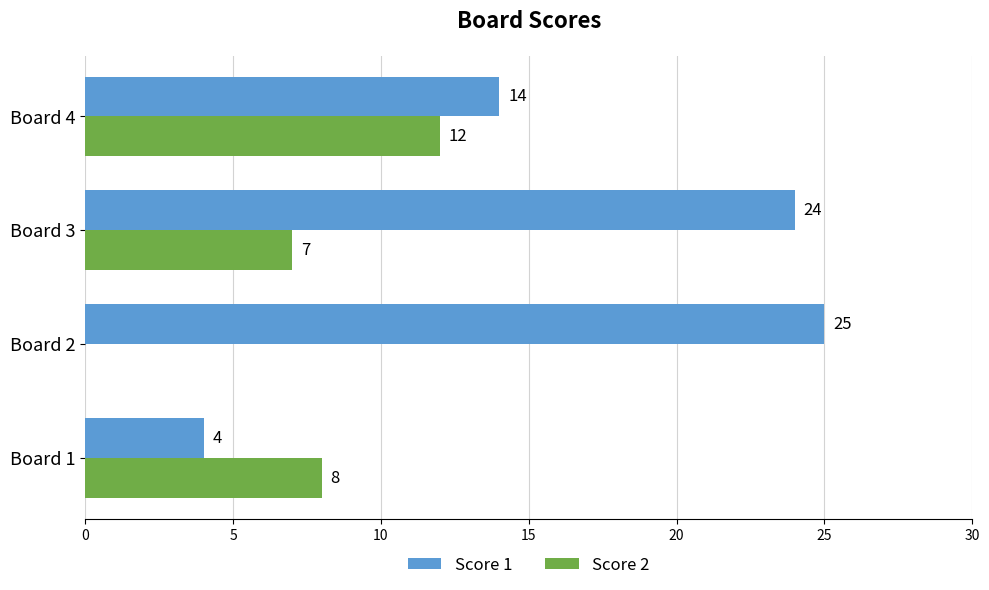

At which label is Score 1 closest to 14?

Board 4